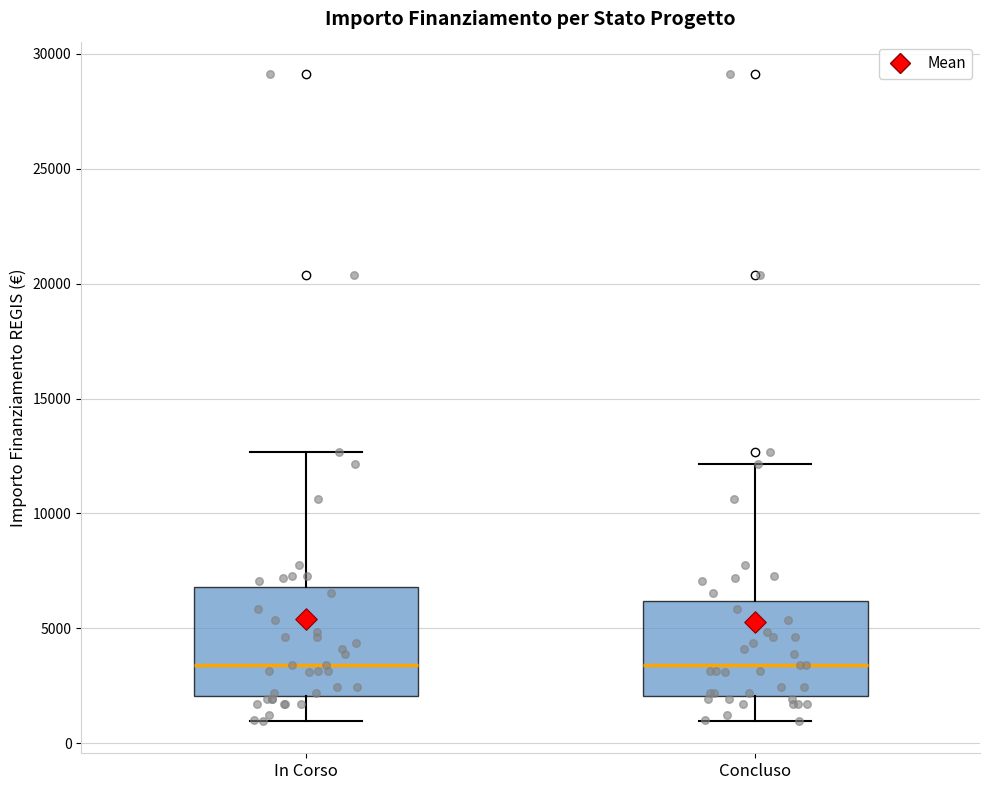

Reading left to right, transcribe this box plot: for each box, give where its median line is, the range the box spans, and where its two whiskers end, as read against the y-axis. The values are not printed on the chart, so give them approximately, as read against the axis.

In Corso: median 3500, box 2000 to 7000, whiskers 1000 to 12500
Concluso: median 3500, box 2000 to 6000, whiskers 1000 to 12000